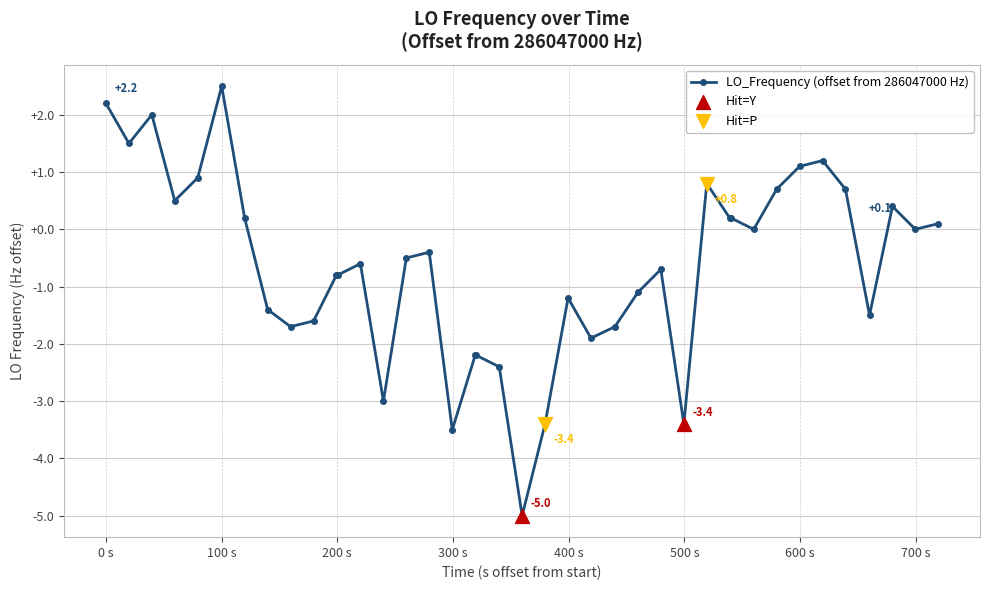

What is the difference between the second highest and minimum values?

7.2